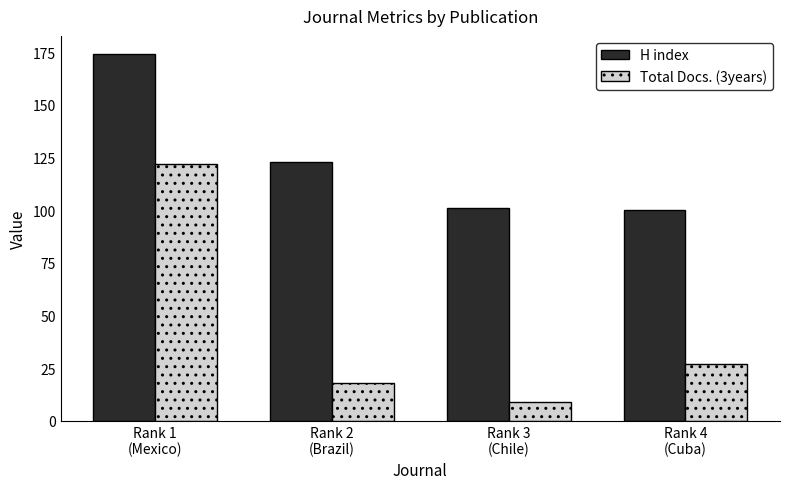

How many groups of bars are there?

4